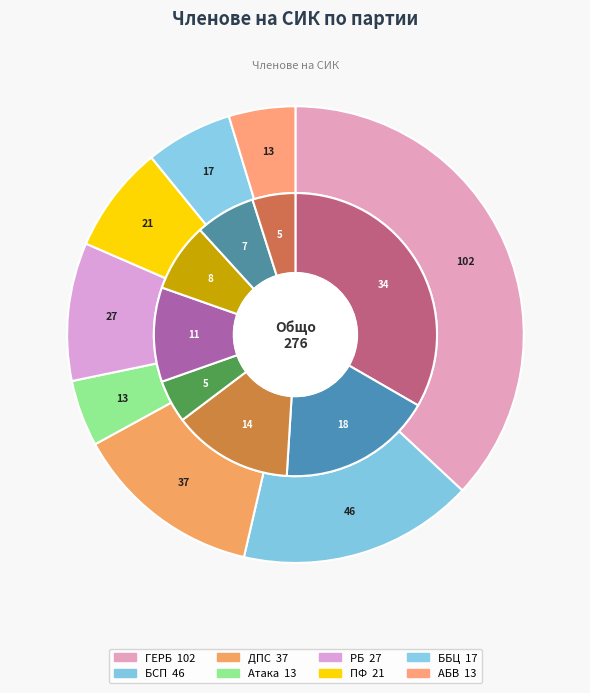

How many segments does this pie chart have?

8